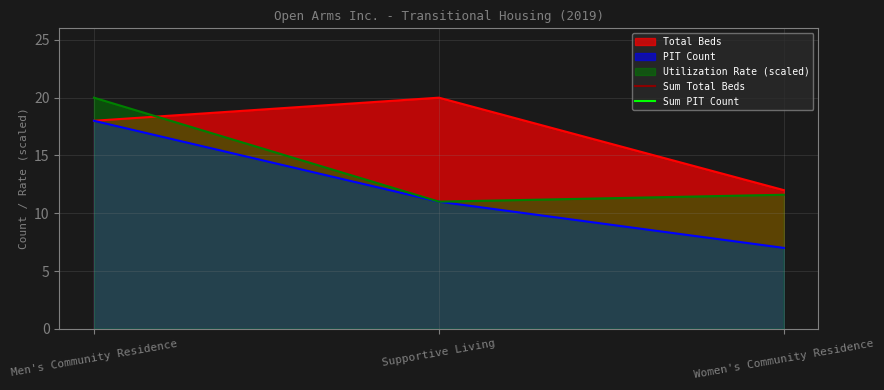

The Utilization Rate (scaled) series shows 6.7 at Women's Community Residence. True or false?

False